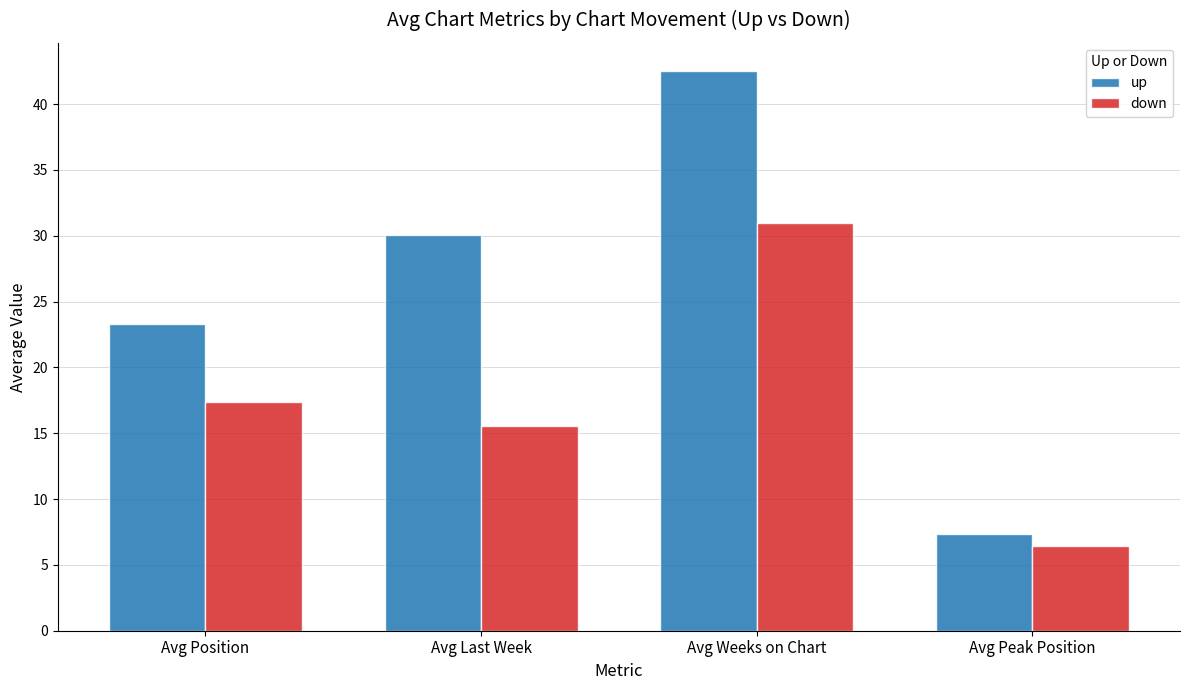

What is the maximum value for up?

42.5